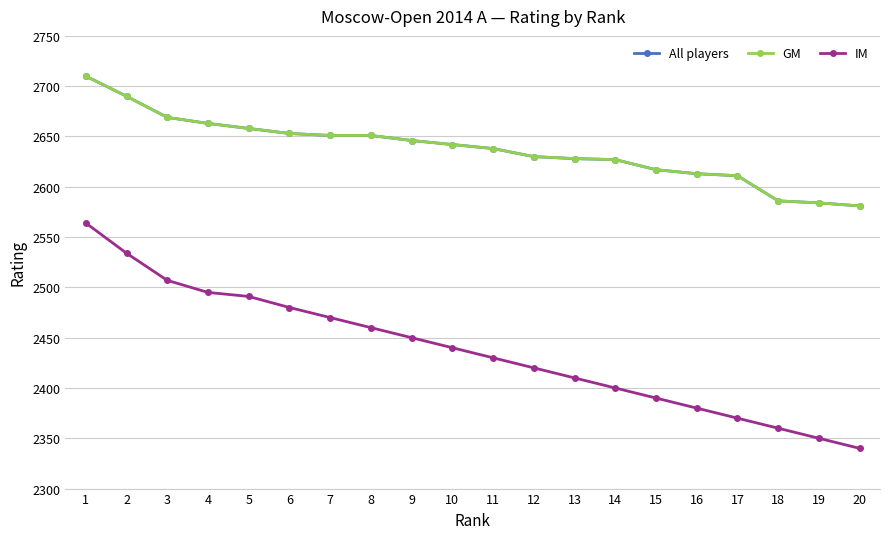

Is this an area chart (filled region under the line)?

No